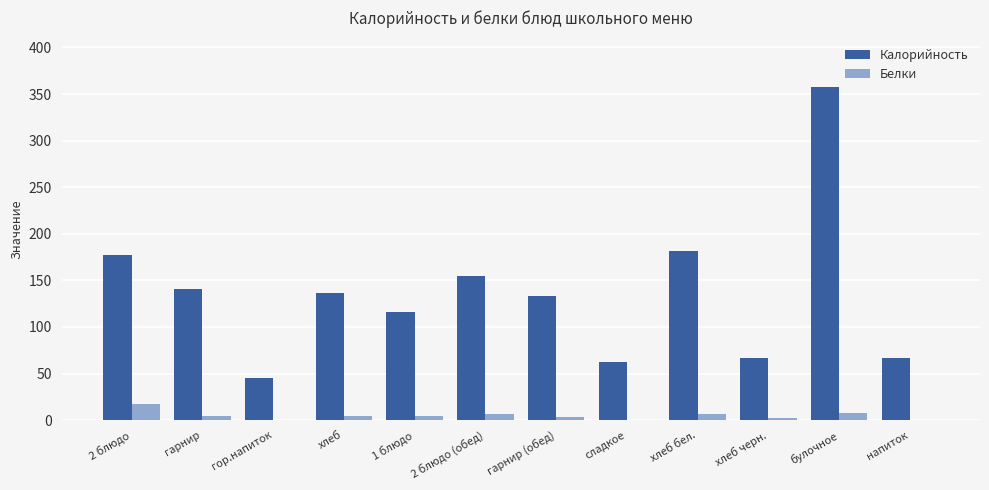

Where is Калорийность nearest to the value 201?

хлеб бел.